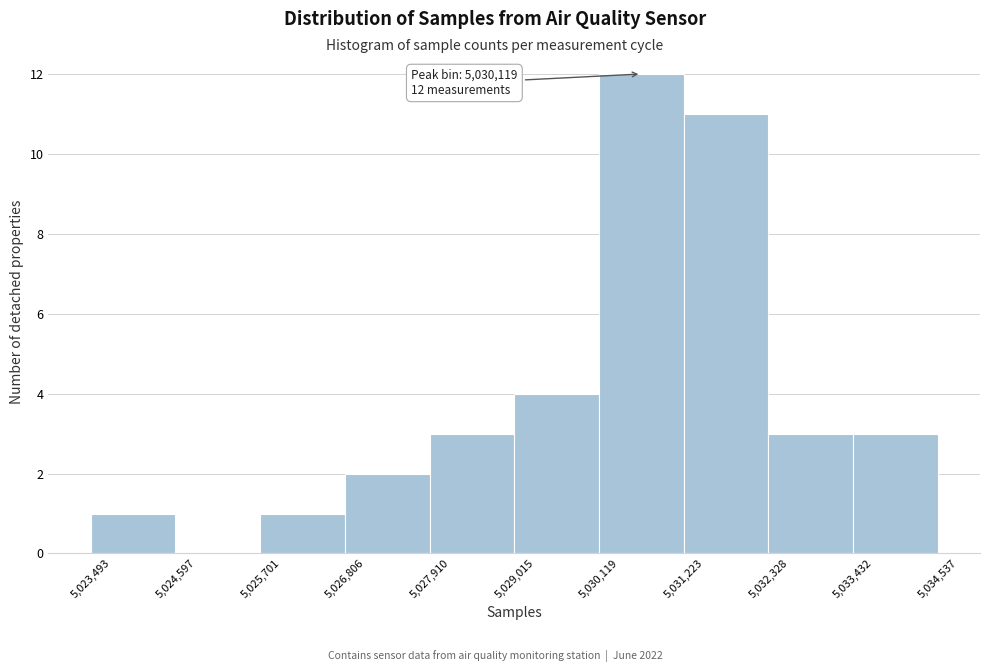

Which range on the x-axis has the tallest bar?

5,030,119 to 5,031,223